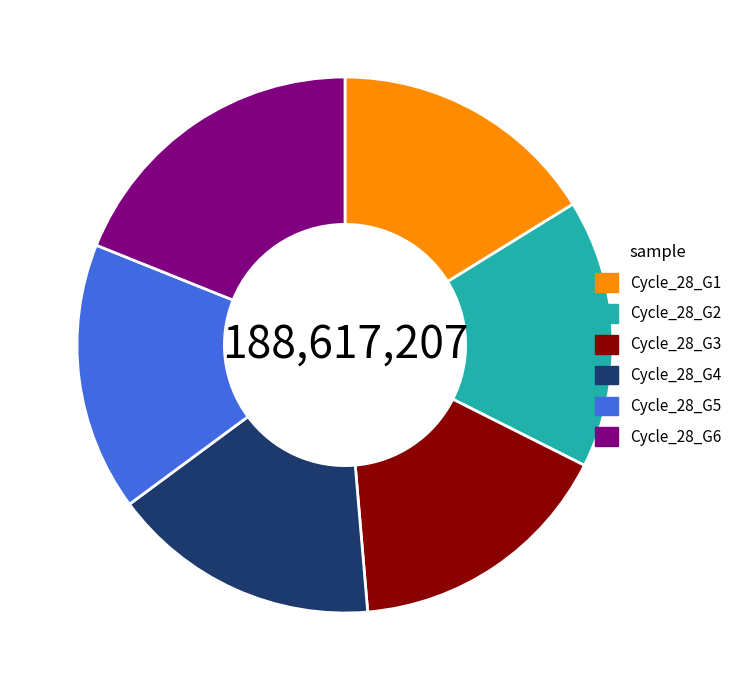

Do Cycle_28_G3 and Cycle_28_G5 together represent more than half of the pie?

No